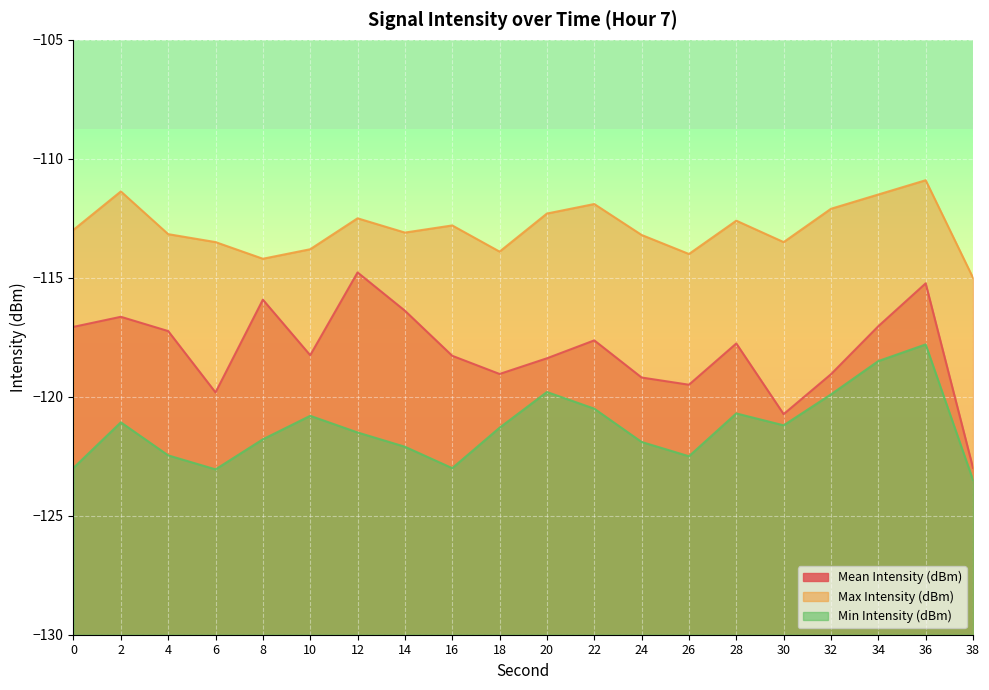

Where is the first local maximum for Min Intensity (dBm)?

2